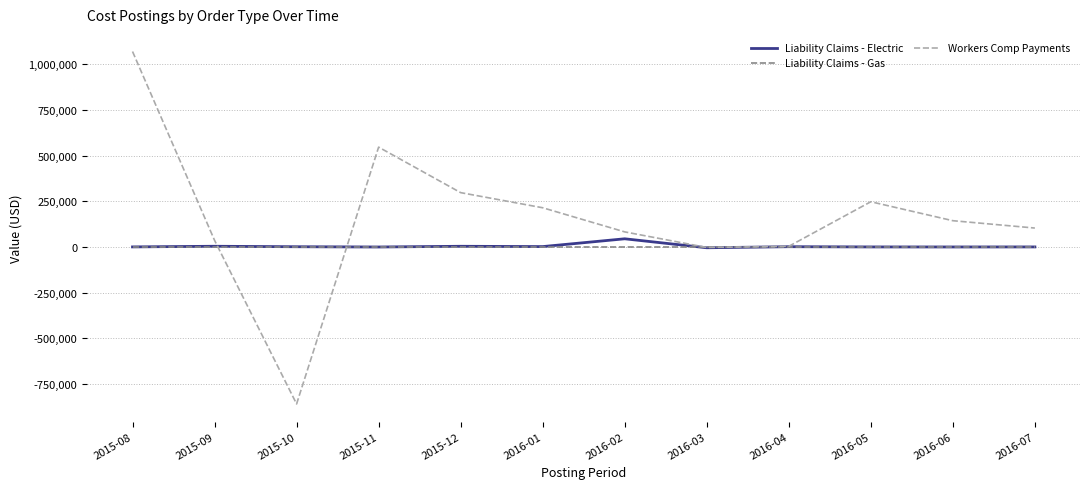

How many lines are shown in the chart?

3